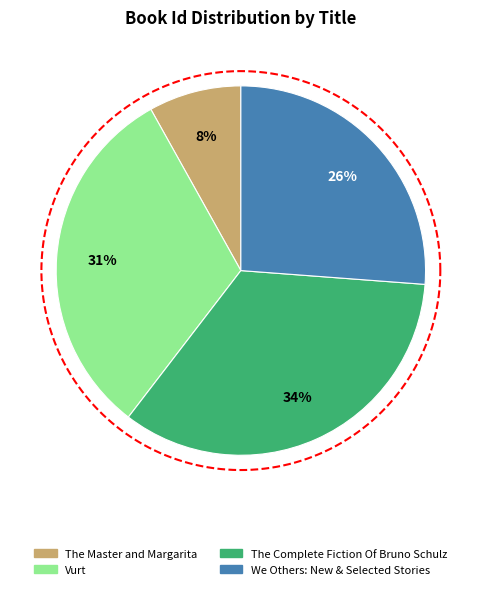

Is it true that We Others: New & Selected Stories is 19% of the pie?

False